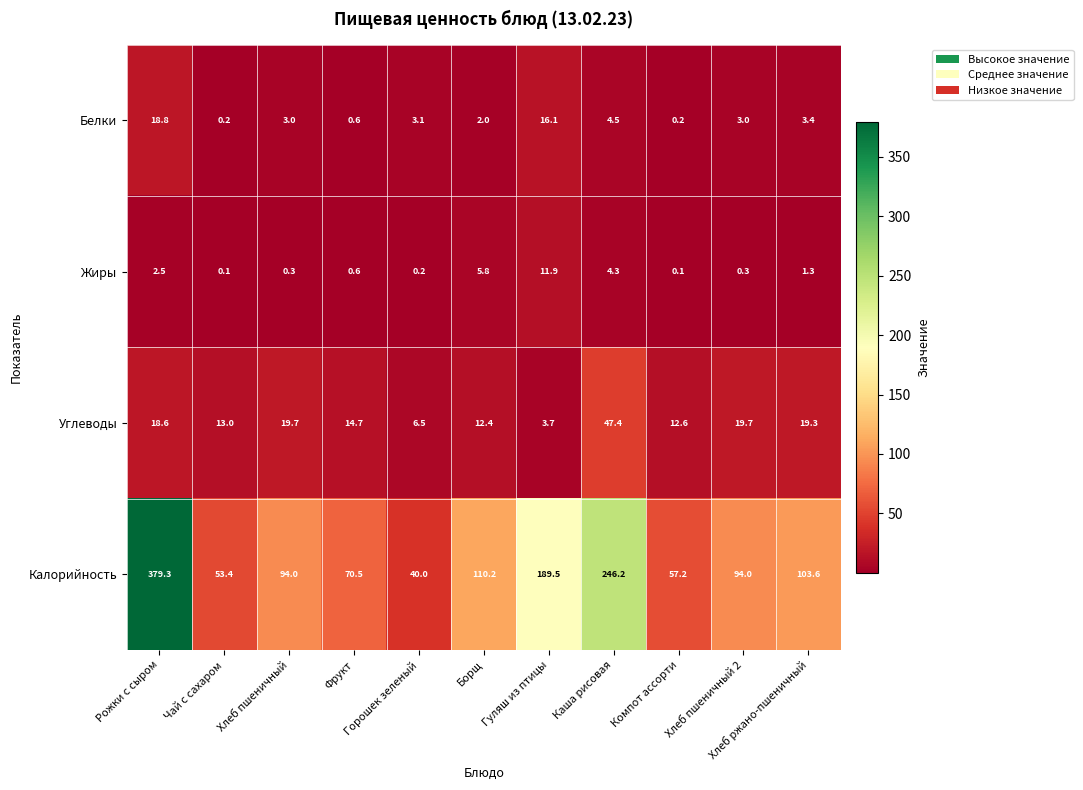

Which category has the highest value across all series?

Рожки с сыром